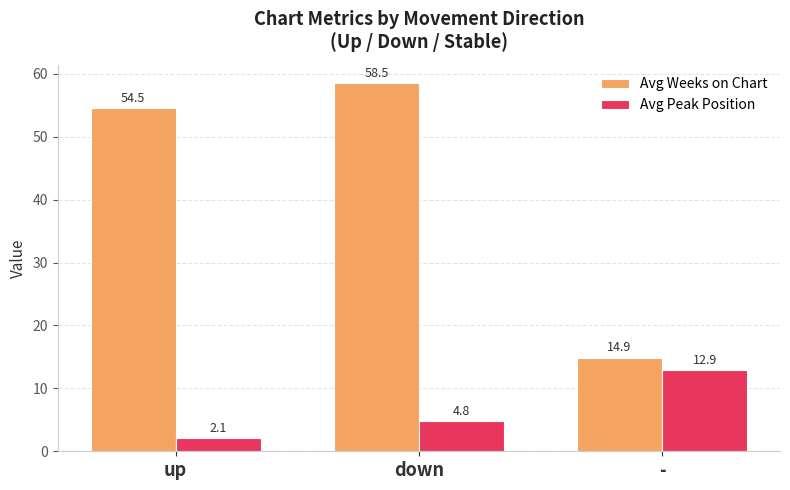

How many data points in Avg Peak Position are above 4?

2